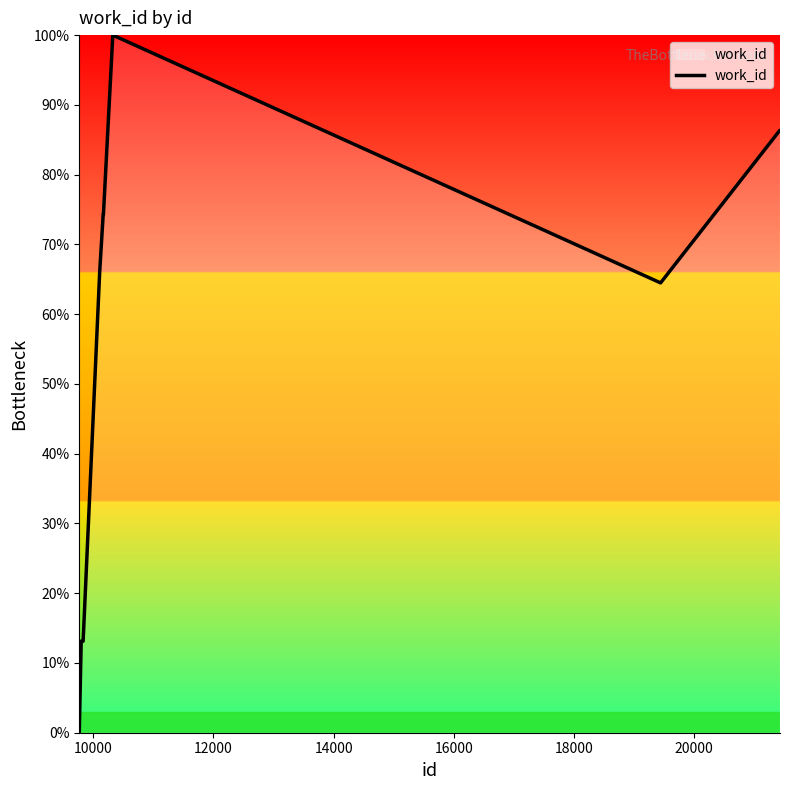

What is the difference between the maximum and minimum values?

100.0